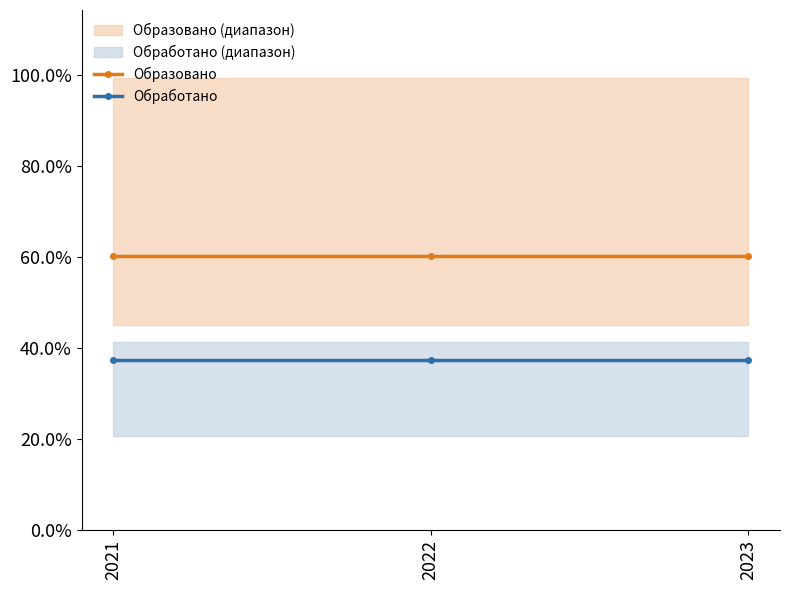

What is the average value of the Обработано series?

0.4